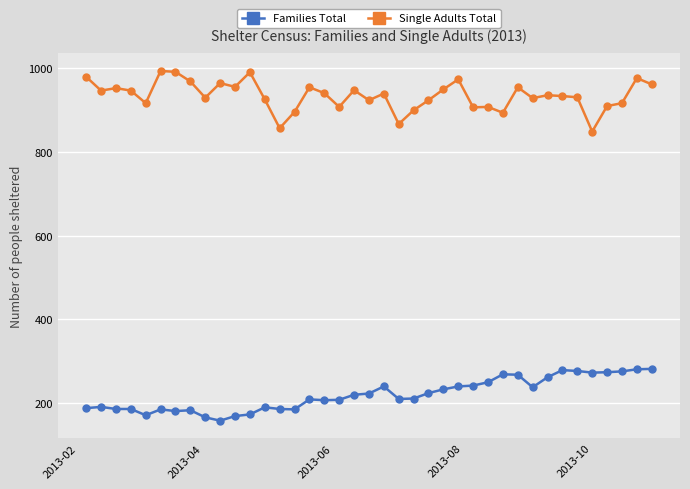

True or false: Single Adults Total and Families Total intersect in this chart.

False